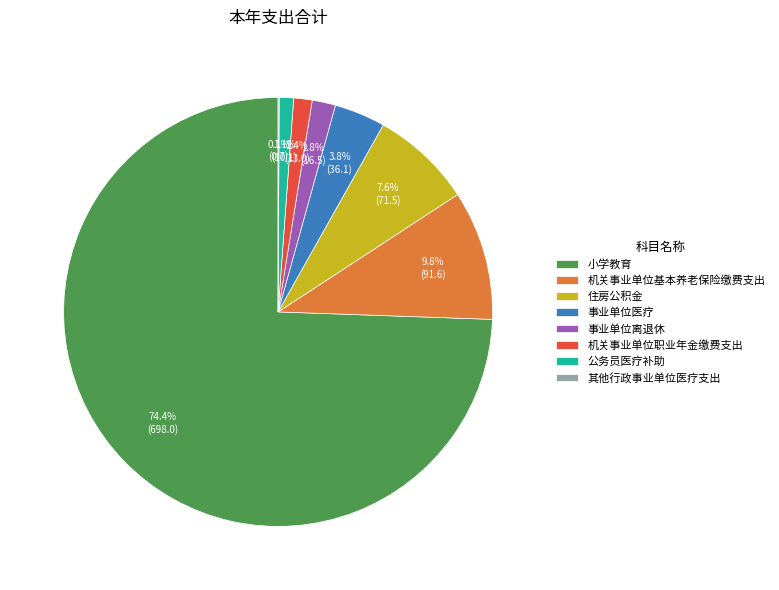

Which slice is the largest?

小学教育